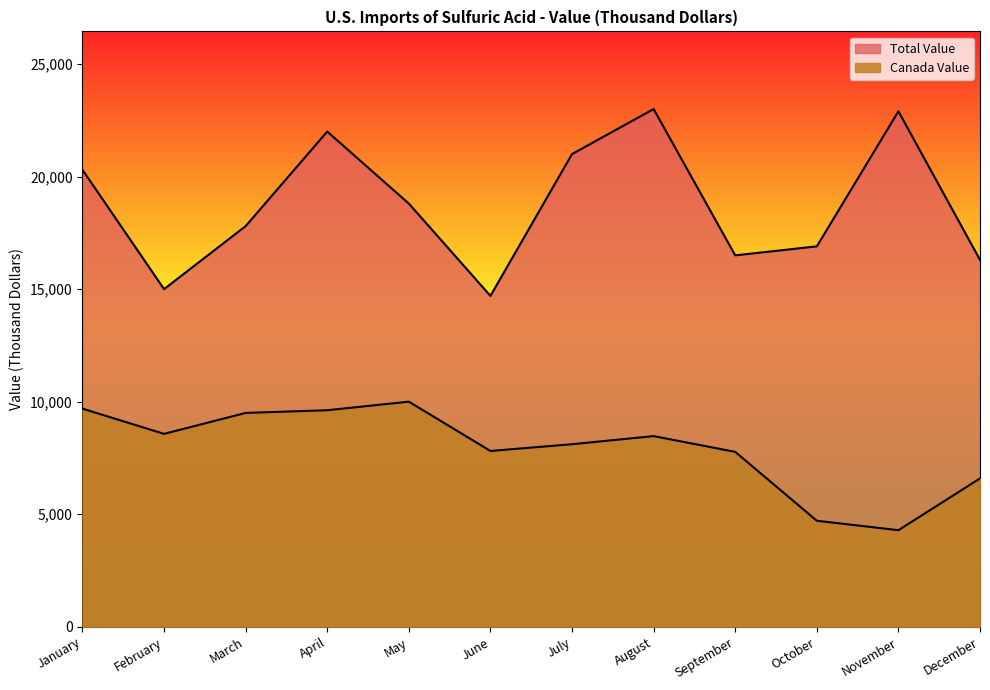

What is the value of the Total Value point at the 12th from the left?

16300